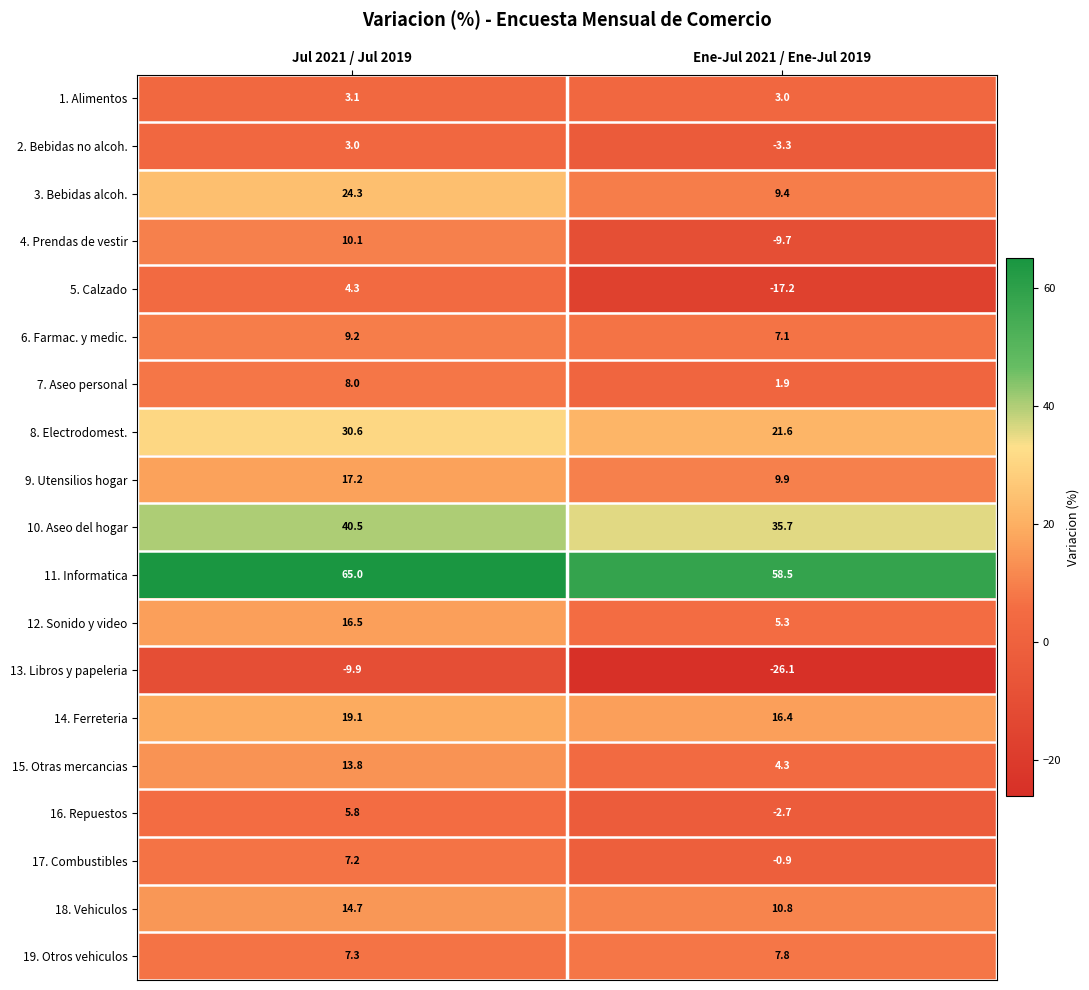

How many data points does each series have?

2